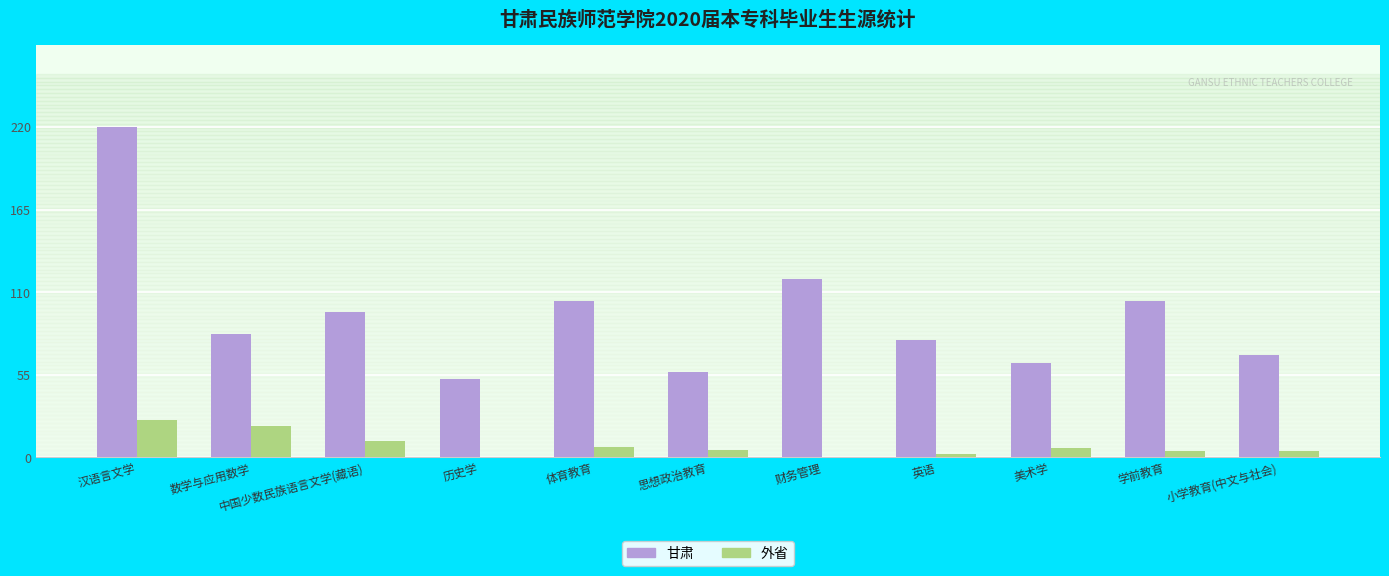

The 甘肃 series shows 106 at 小学教育(中文与社会). True or false?

False